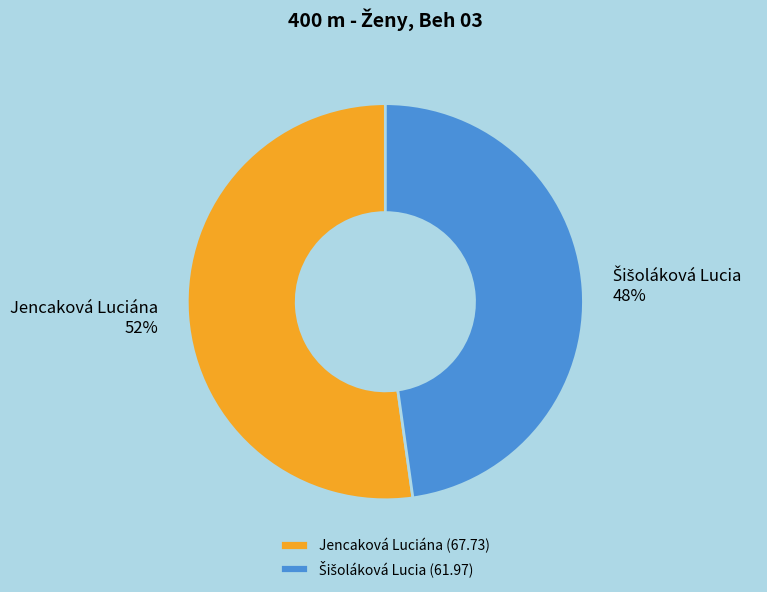

To the nearest percent, what portion does Jencaková Luciána represent?

52%